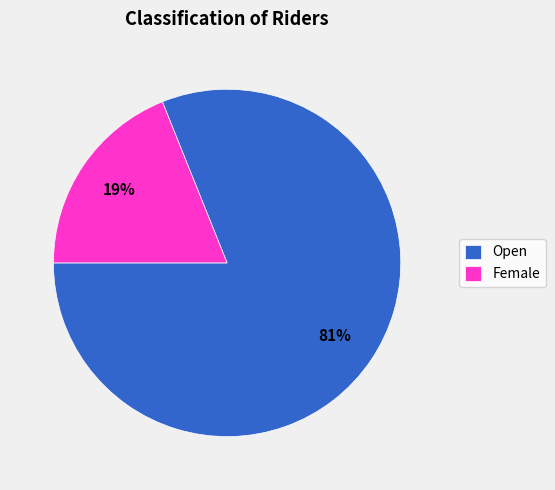

How many slices are in this pie chart?

2